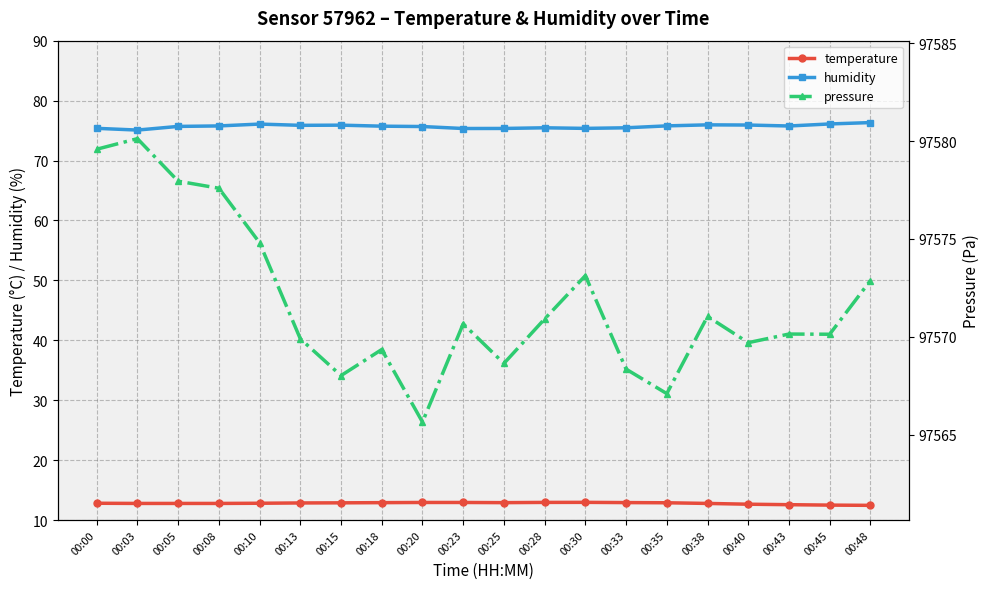

What is the approximate value of temperature at 00:10?

12.8